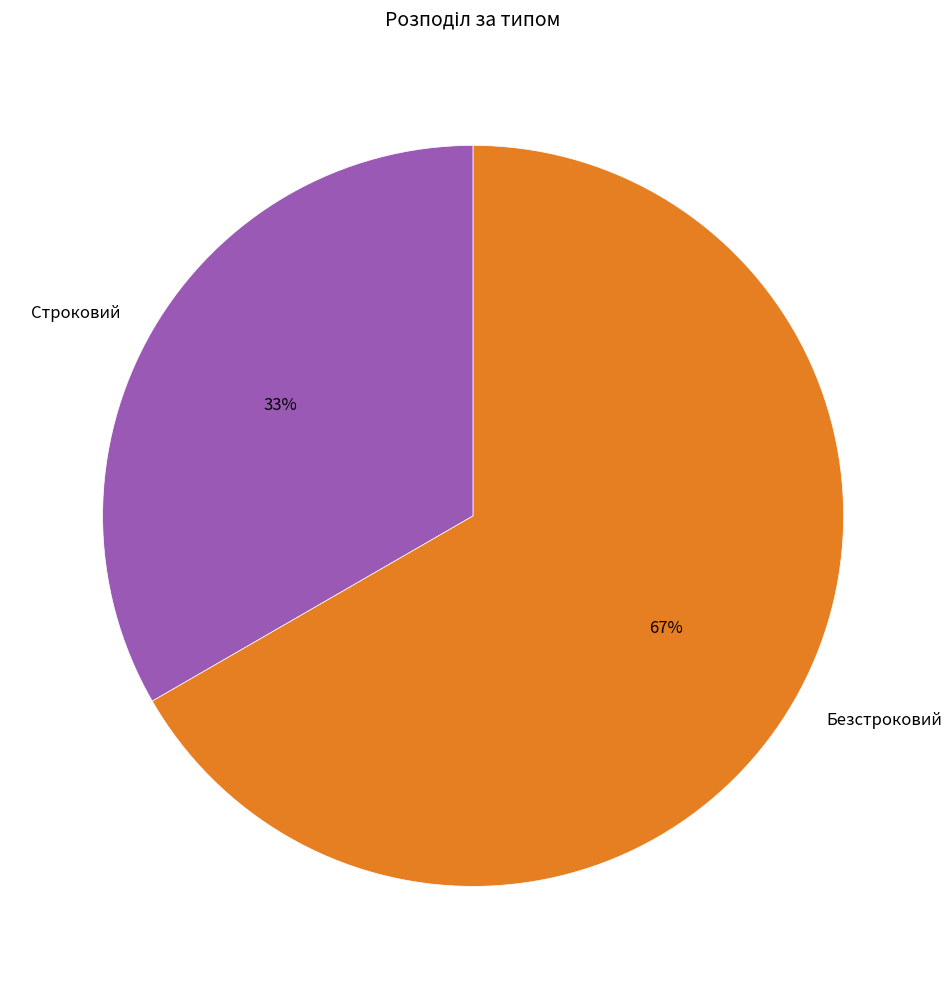

Which category accounts for the majority?

Безстроковий